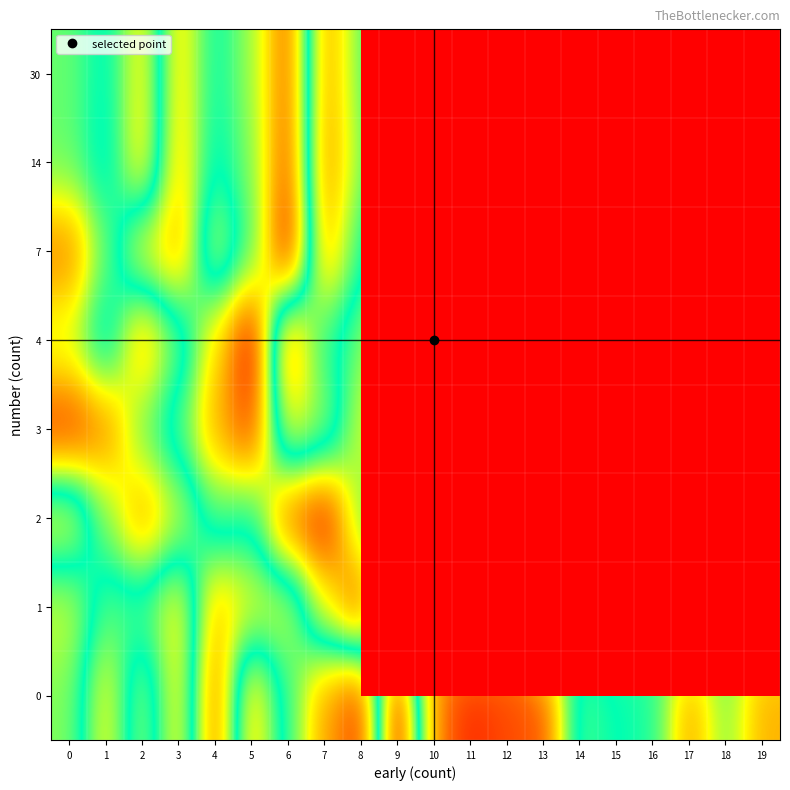

At which category does the chart reach its minimum across all series?

11